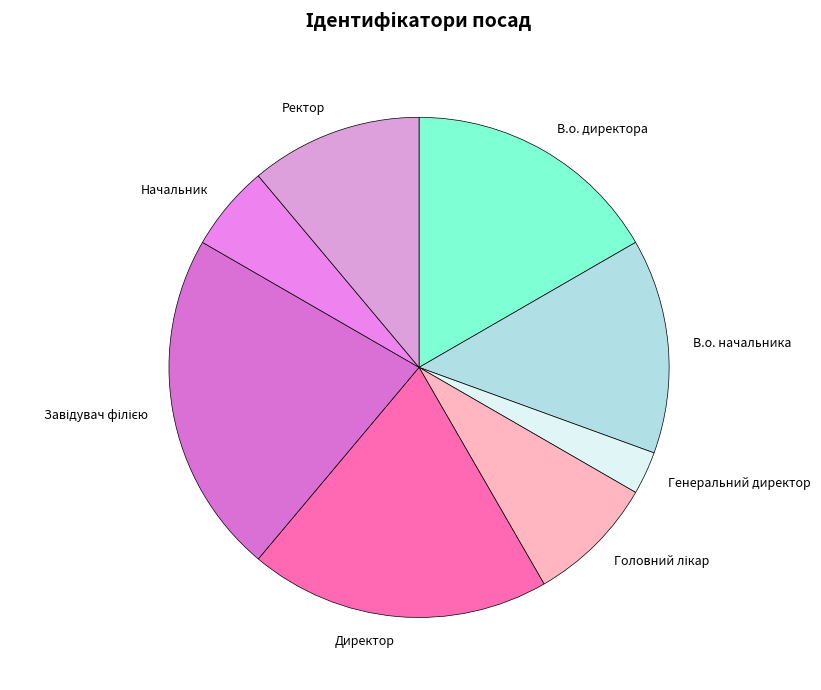

Is the sum of Генеральний директор and В.о. начальника greater than half?

No